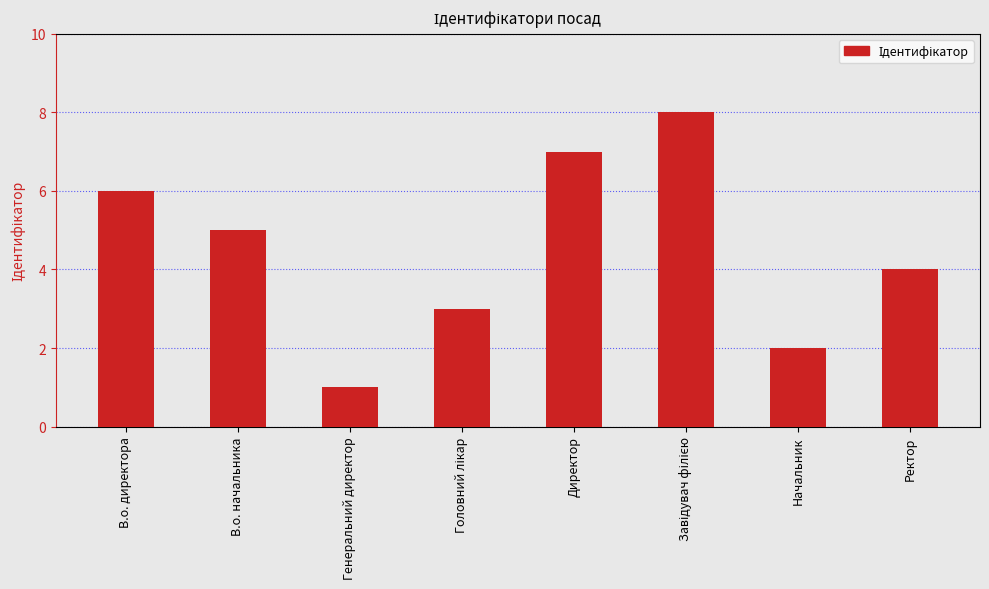

What is the sum of the values at Директор and Ректор?

11